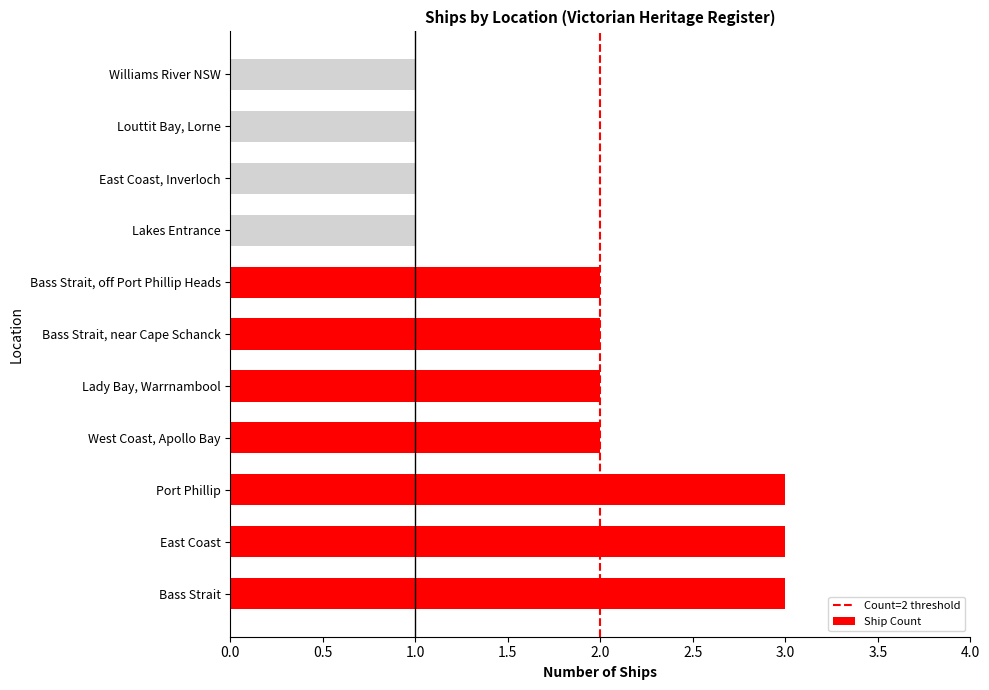

What is the greatest value displayed?

3